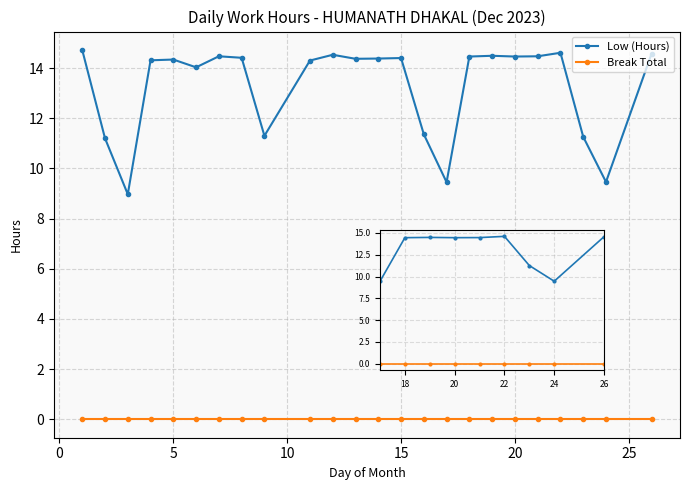

Is it true that Low (Hours) equals 4.6 at 5?

False